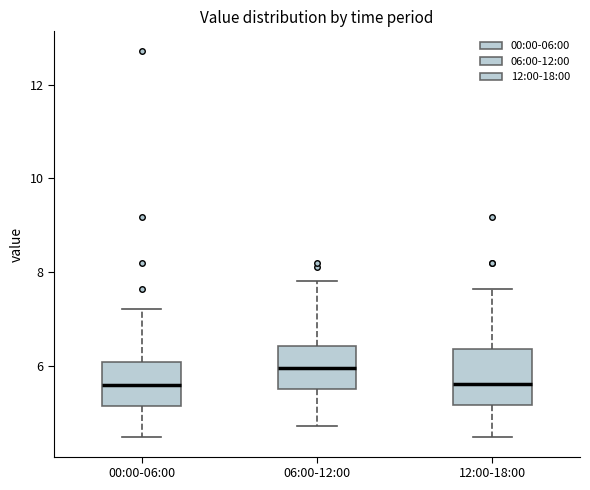

Which box is the tallest, from its lower edge to its upper edge?

12:00-18:00